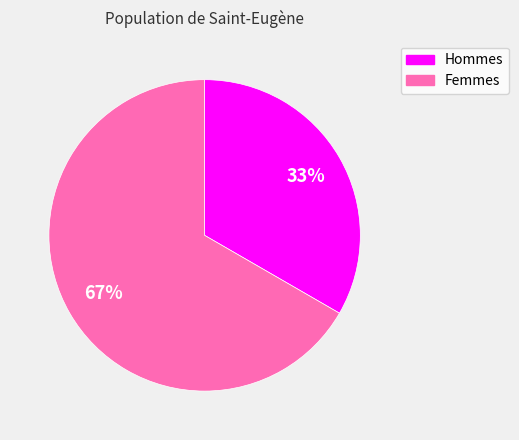

Is there any slice that represents more than half of the pie?

Yes